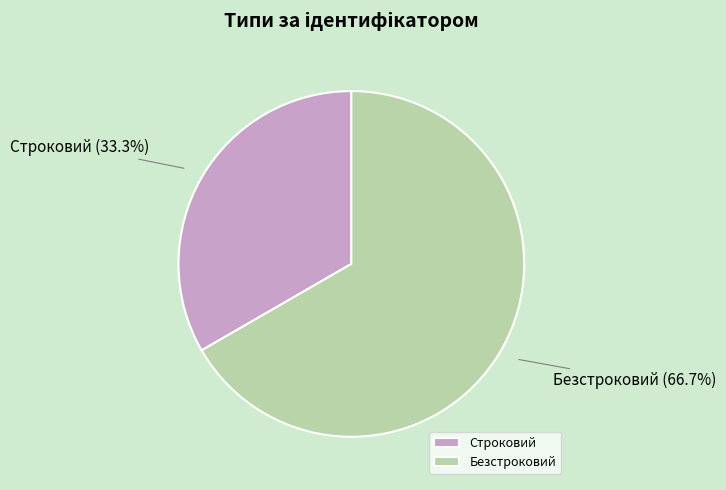

Approximately how many times larger is the value at Строковий compared to Безстроковий?

0.5